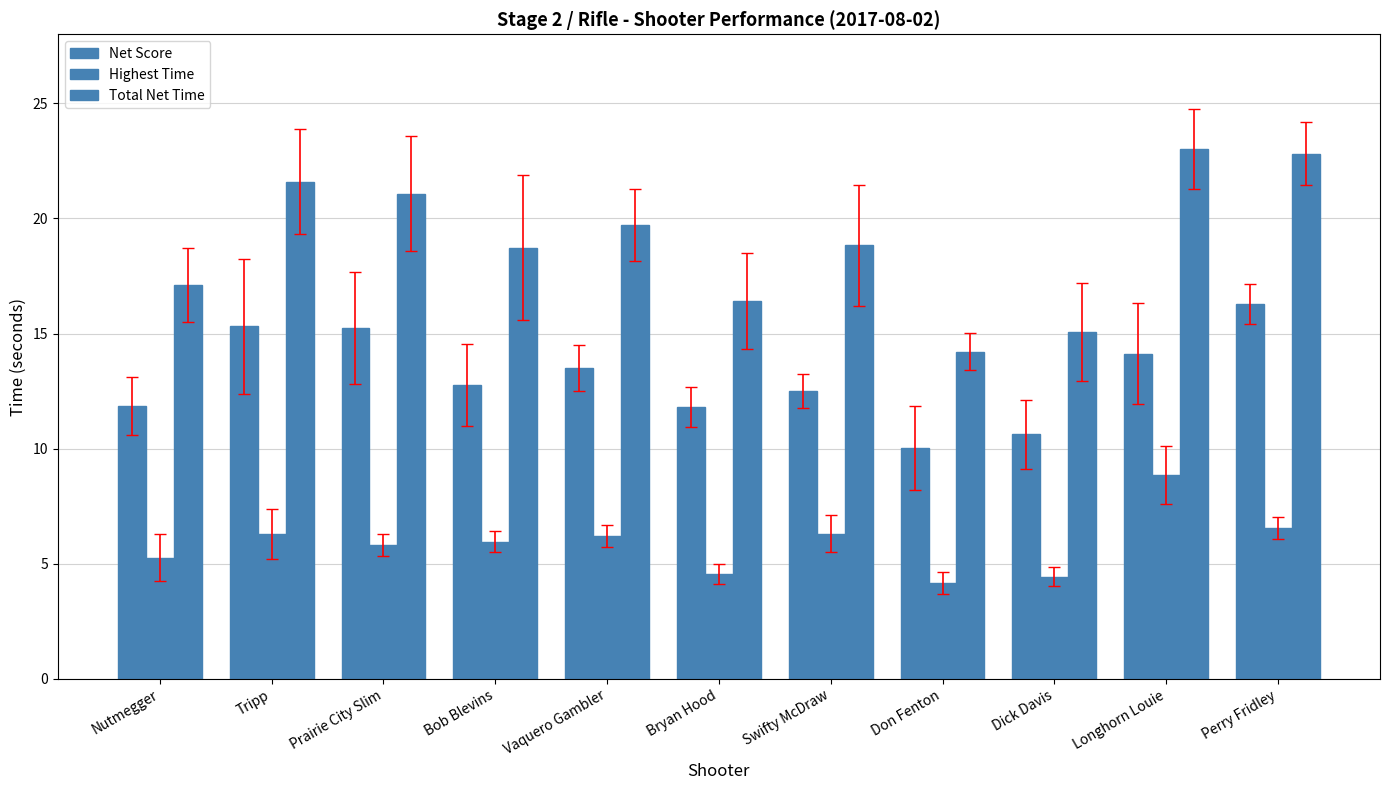

How many values in the Total Net Time series exceed 18?

7